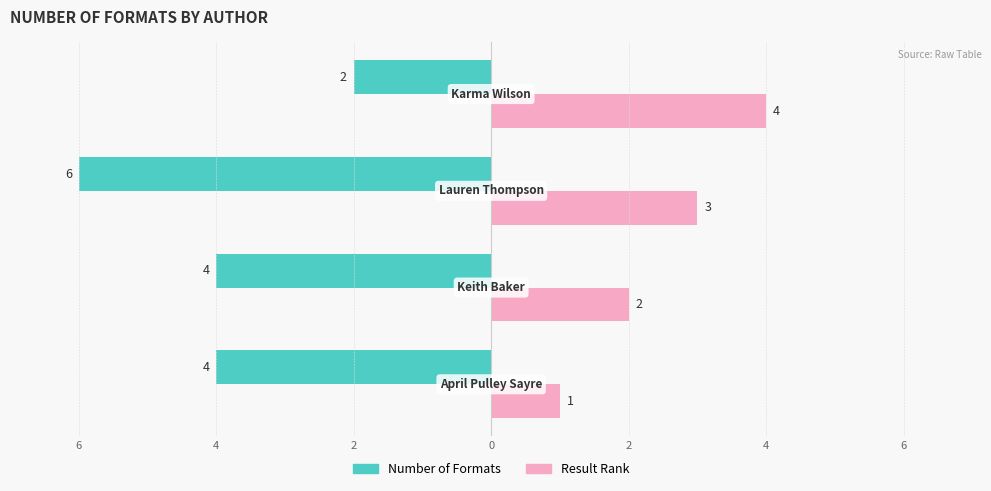

Reading left to right, transcribe all the data shown in this chart.

Number of Formats: -4	-4	-6	-2
Result Rank: 1	2	3	4